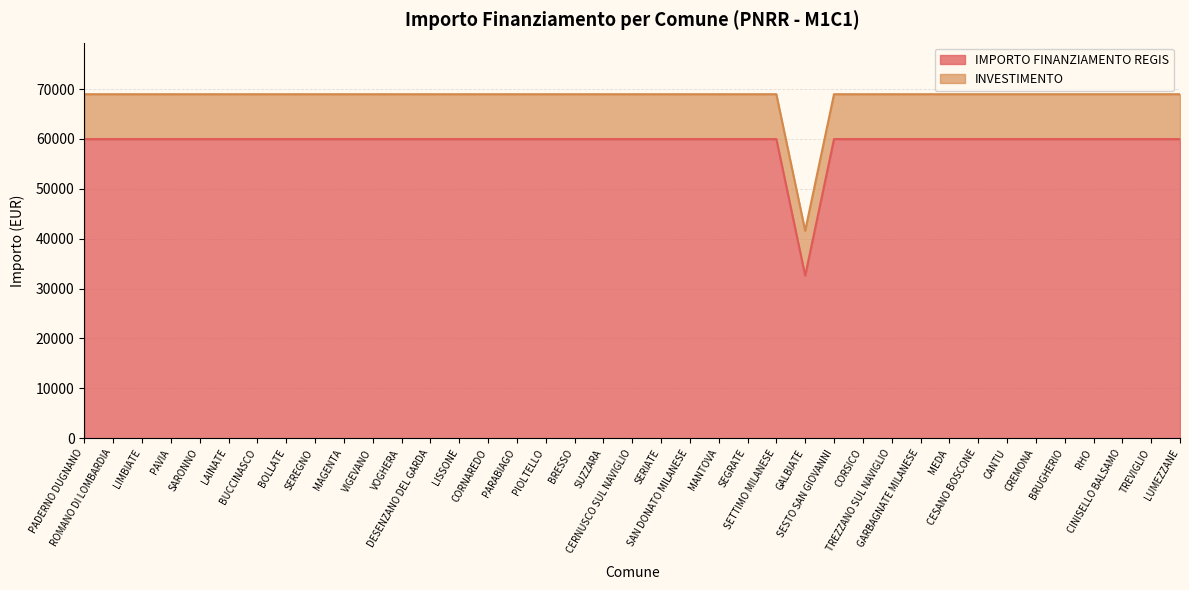

What is the label of the 32nd point from the left?

CESANO BOSCONE